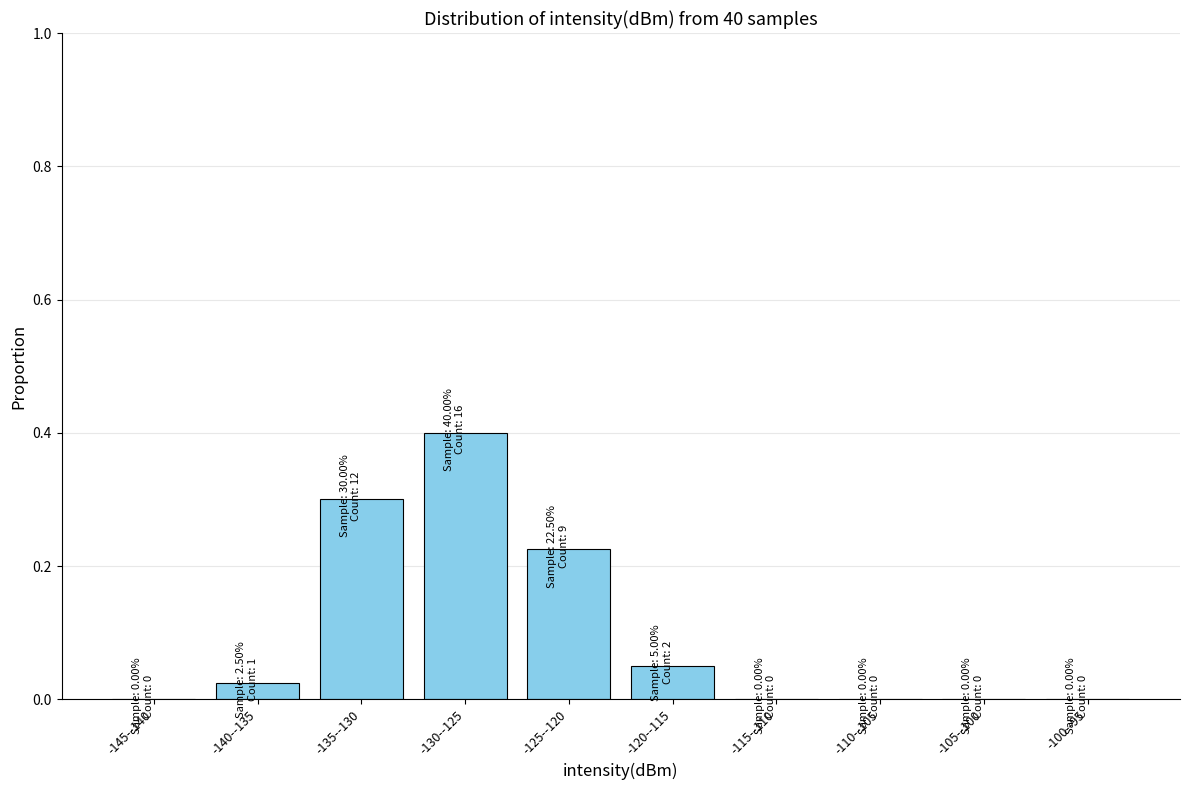

What is the sum of the values at -120--115 and -130--125?

0.5